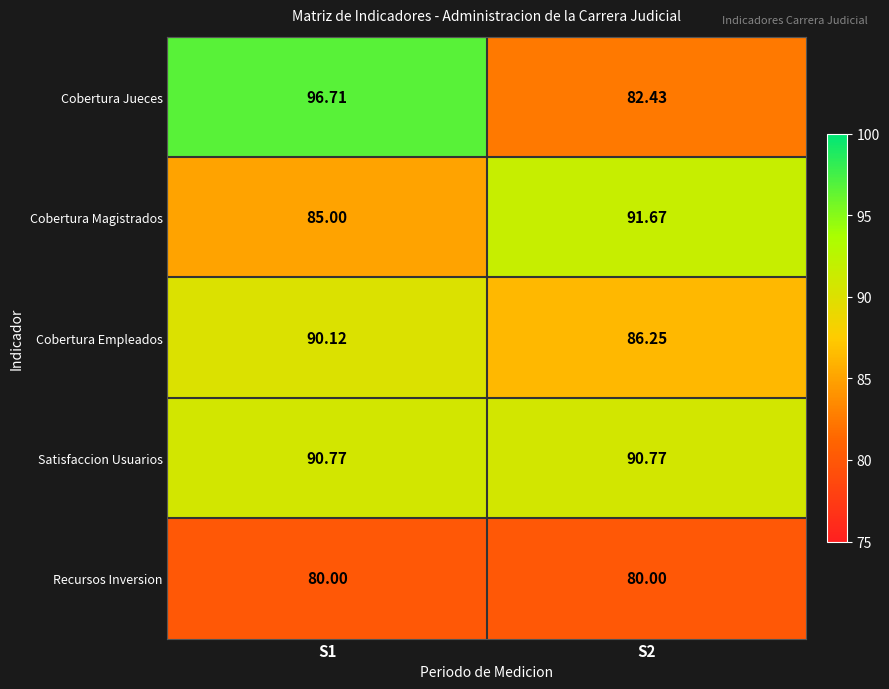

Which series has the largest total across all categories?

Satisfaccion Usuarios